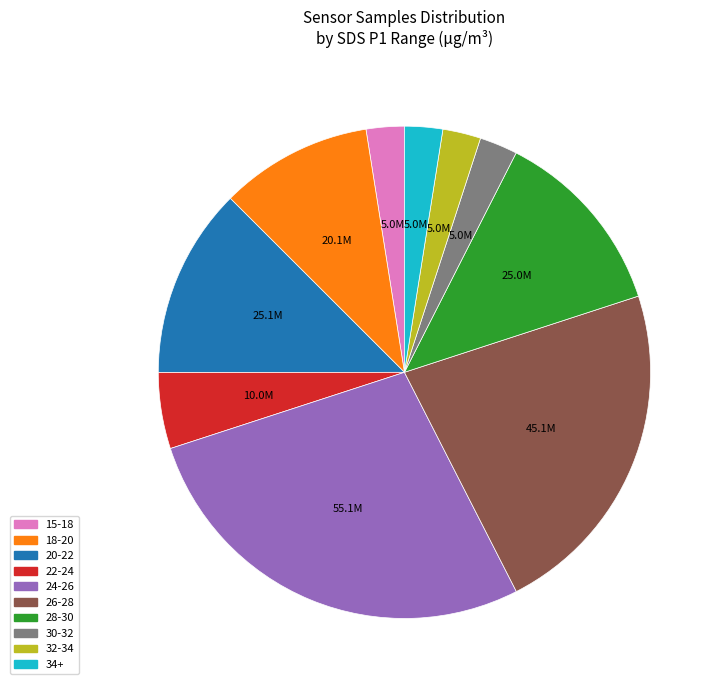

Is there any slice that represents more than half of the pie?

No